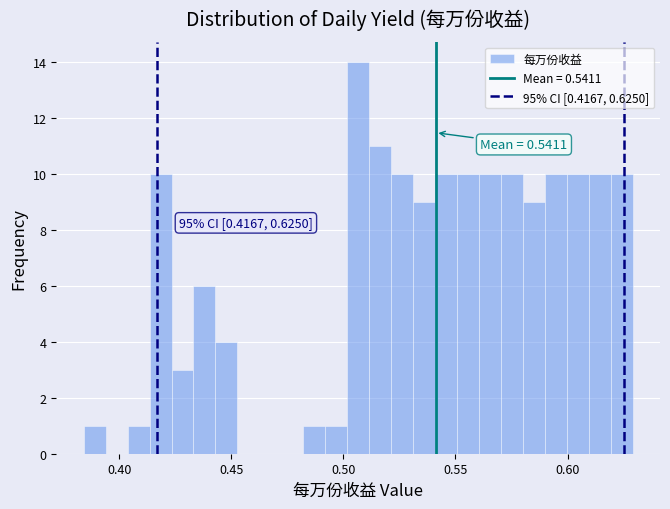

Read against the x-axis, roughly where is the centre of the tallest bar?

0.505